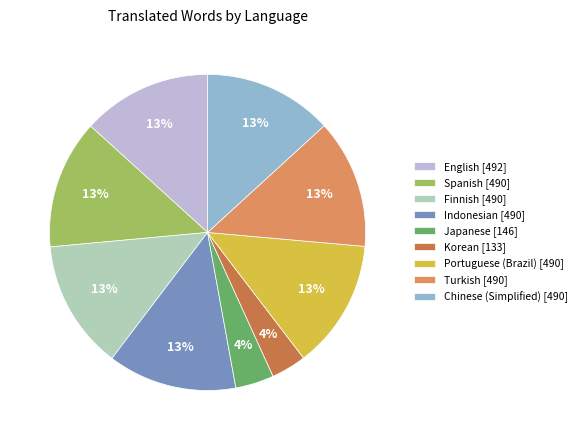

Combined, do Indonesian [490] and Turkish [490] account for over 50%?

No